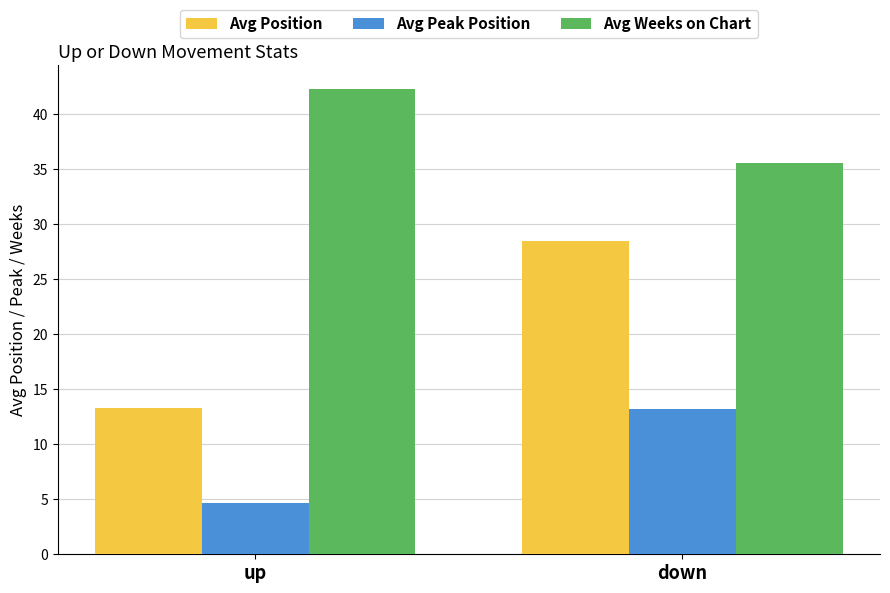

True or false: Avg Peak Position has a value of 19.0 at down.

False